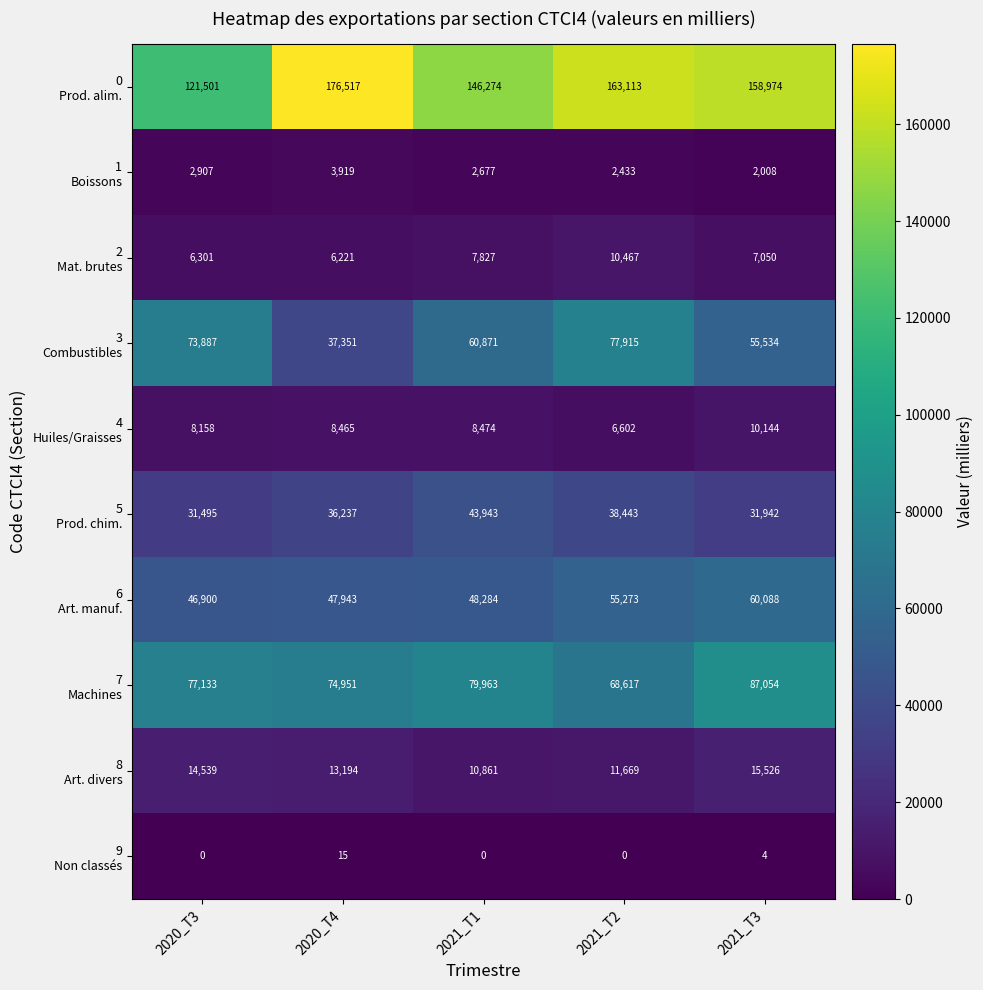

Which category has the highest value across all series?

2020_T4